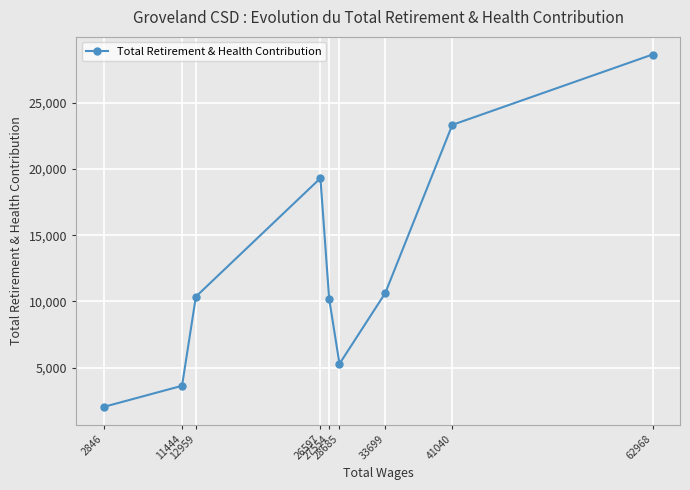

At which category does the data reach its first local peak?

26597